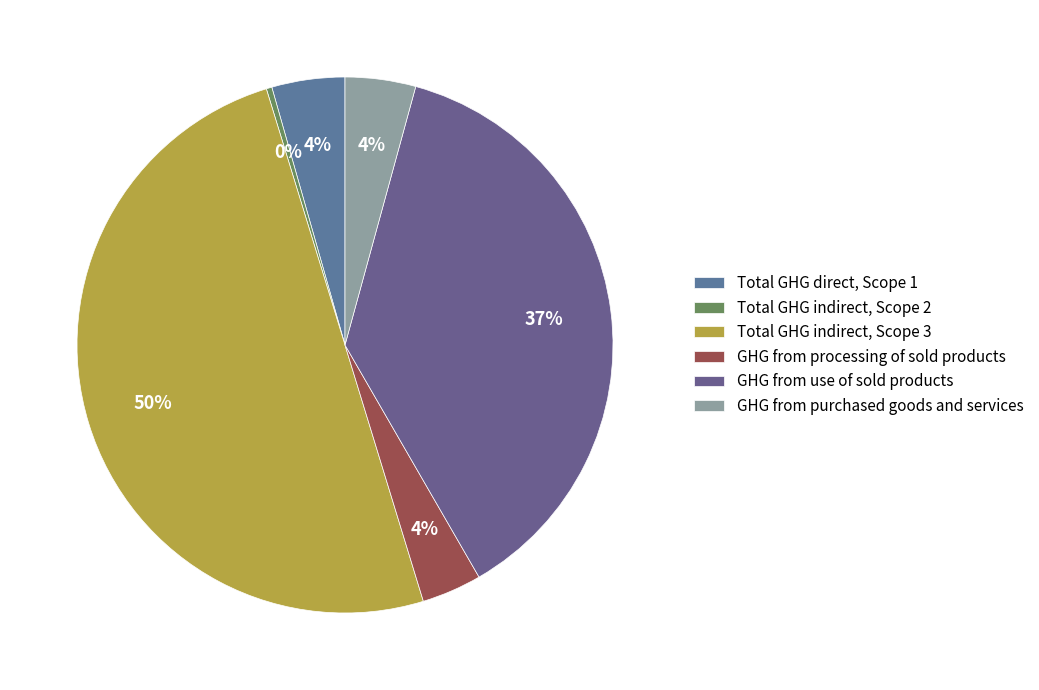

How many slices are in this pie chart?

6